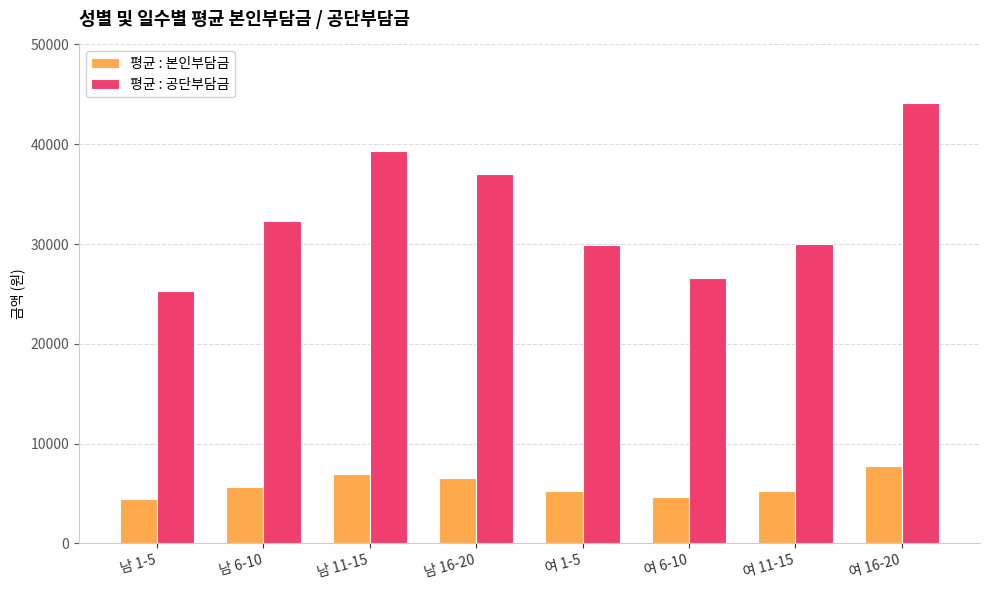

What is the total value across all series at 여 1-5?

35226.7